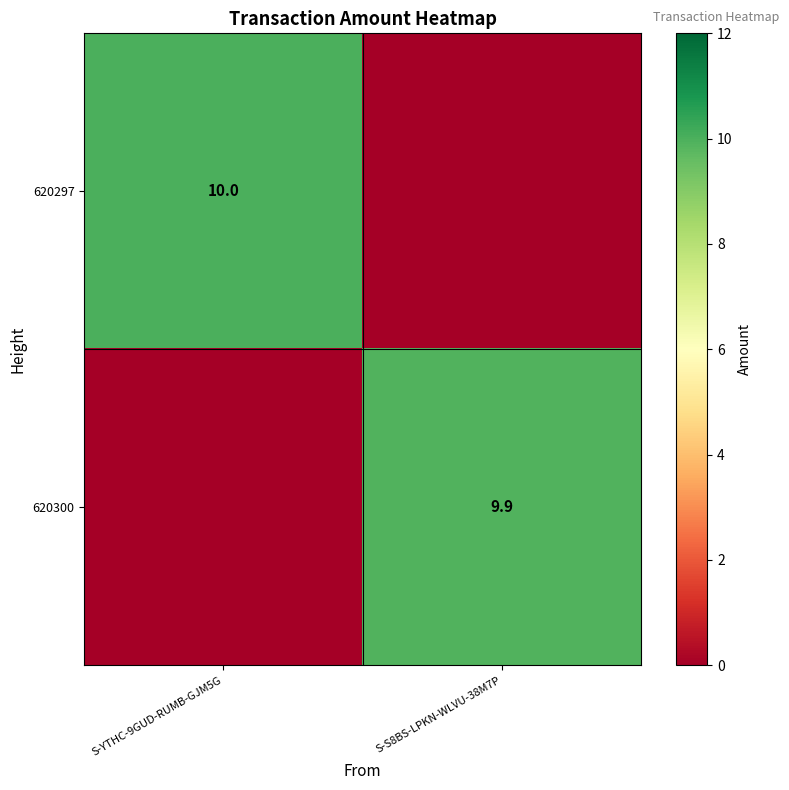

The 620297 series shows 10.0 at S-YTHC-9GUD-RUMB-GJM5G. True or false?

True